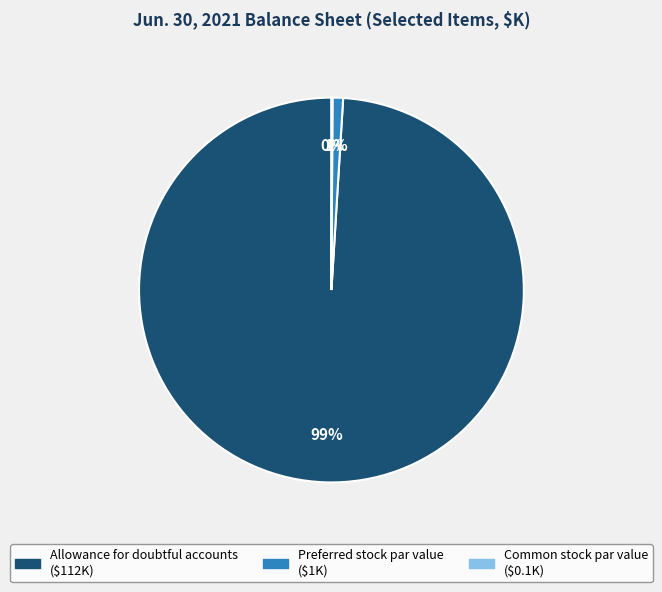

True or false: Allowance for doubtful accounts accounts for 99% of the total.

True